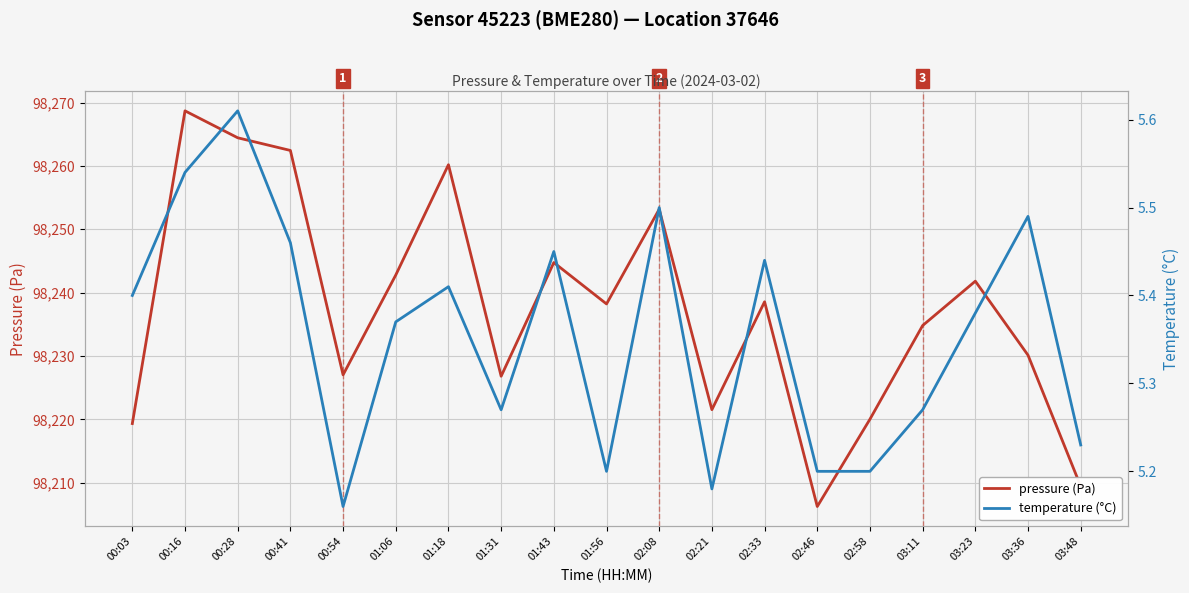

What is the difference between the second highest and second lowest values in the temperature (°C) series?

0.4